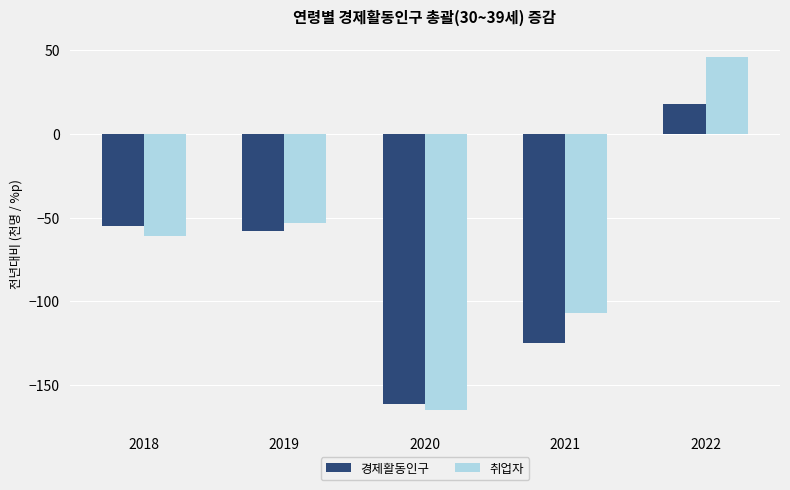

At which category is the sum across all series the highest?

2022